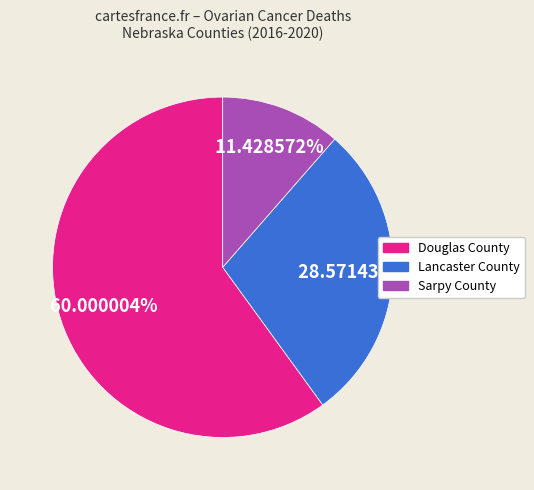

Is the sum of Douglas County and Sarpy County greater than half?

Yes